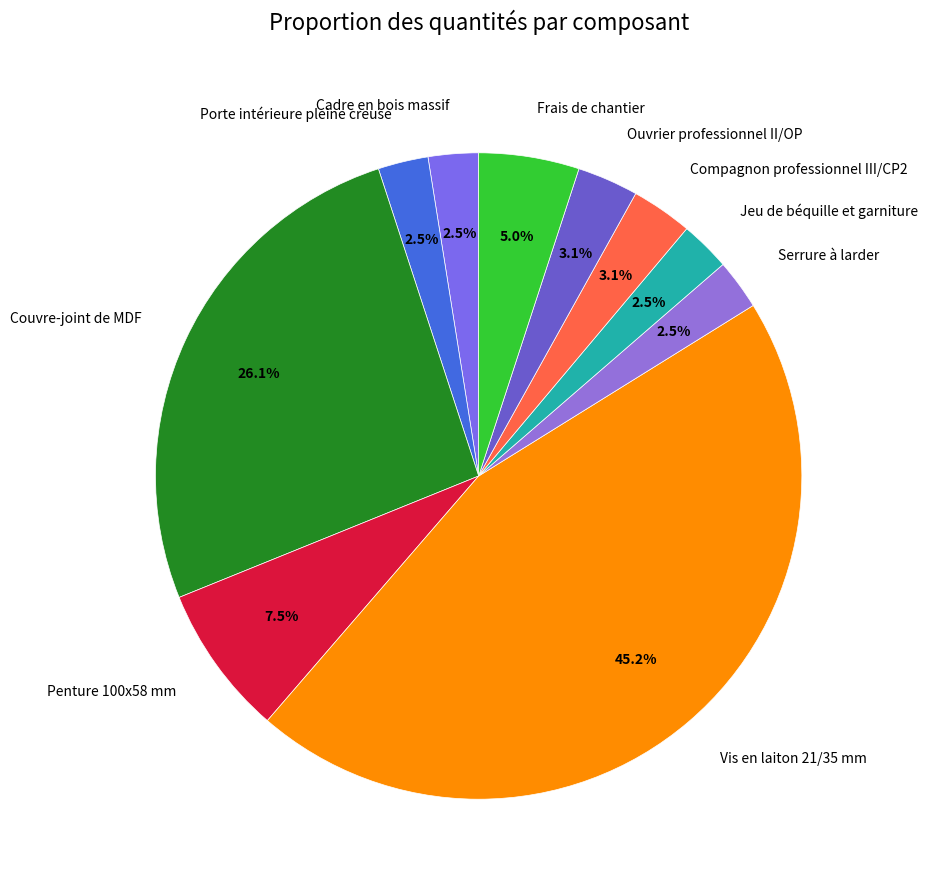

To the nearest percent, what percentage of the pie is Compagnon professionnel III/CP2?

3%